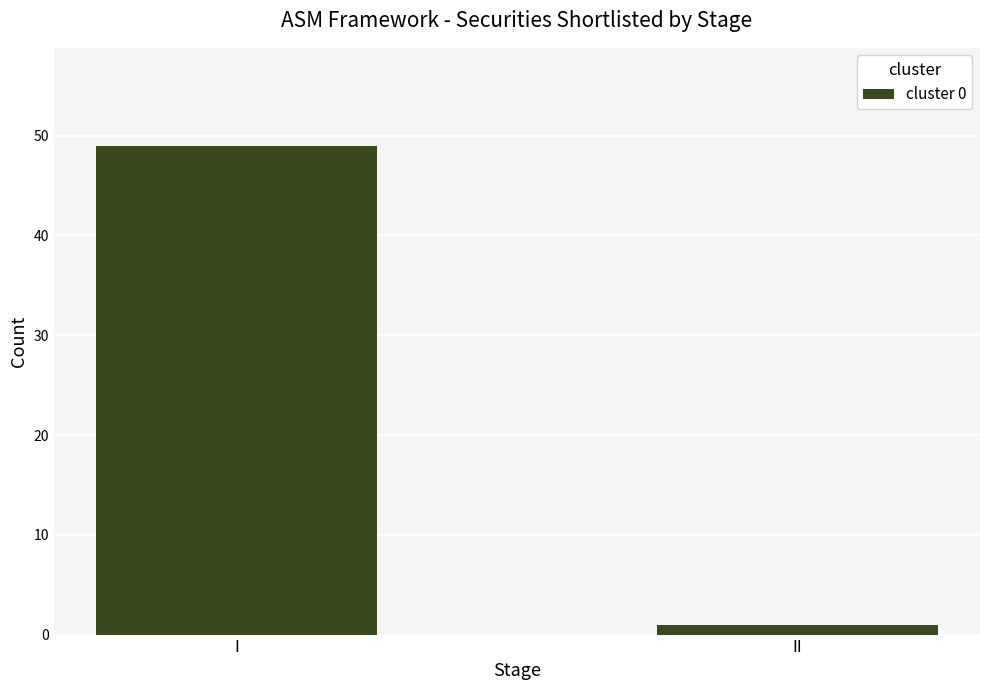

List the labels in order of value, largest first.

I, II